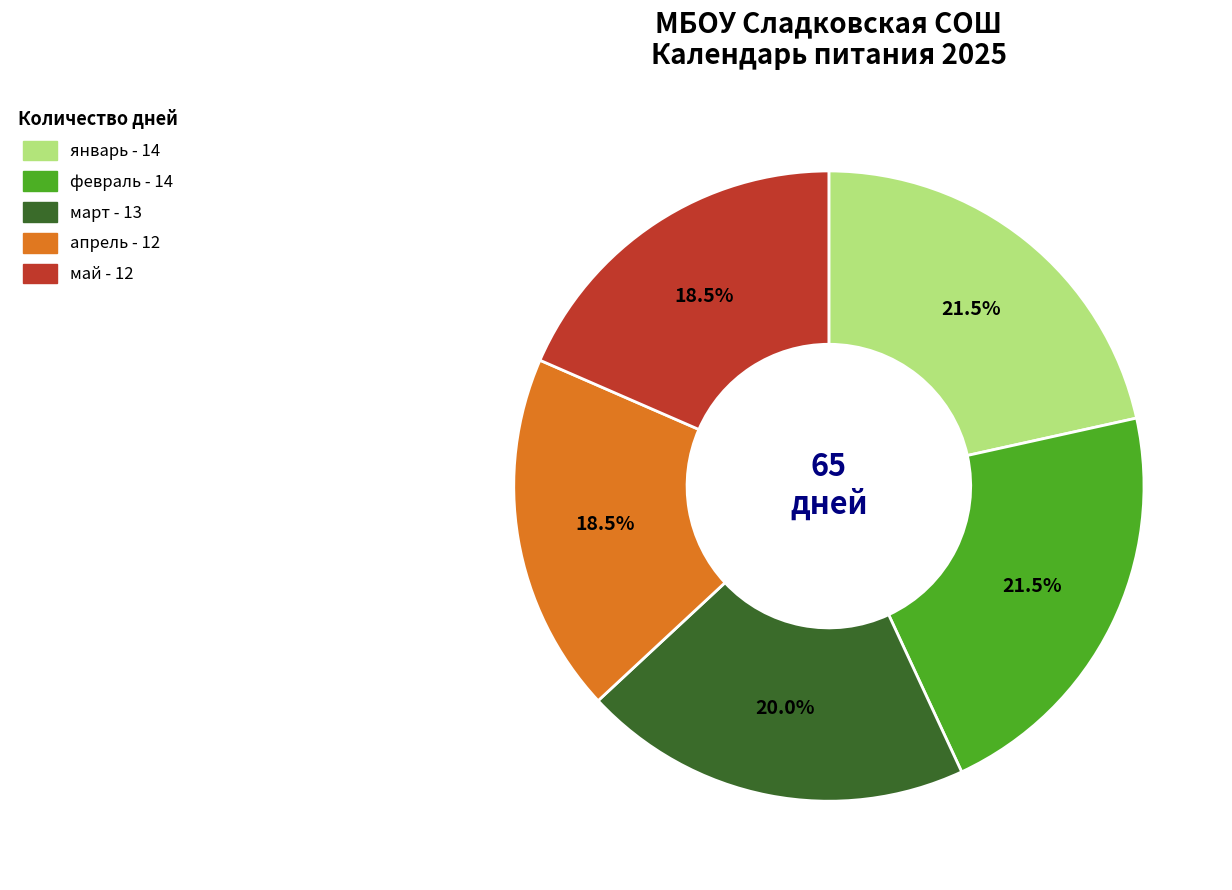

What portion of the pie excludes май?

81.5%